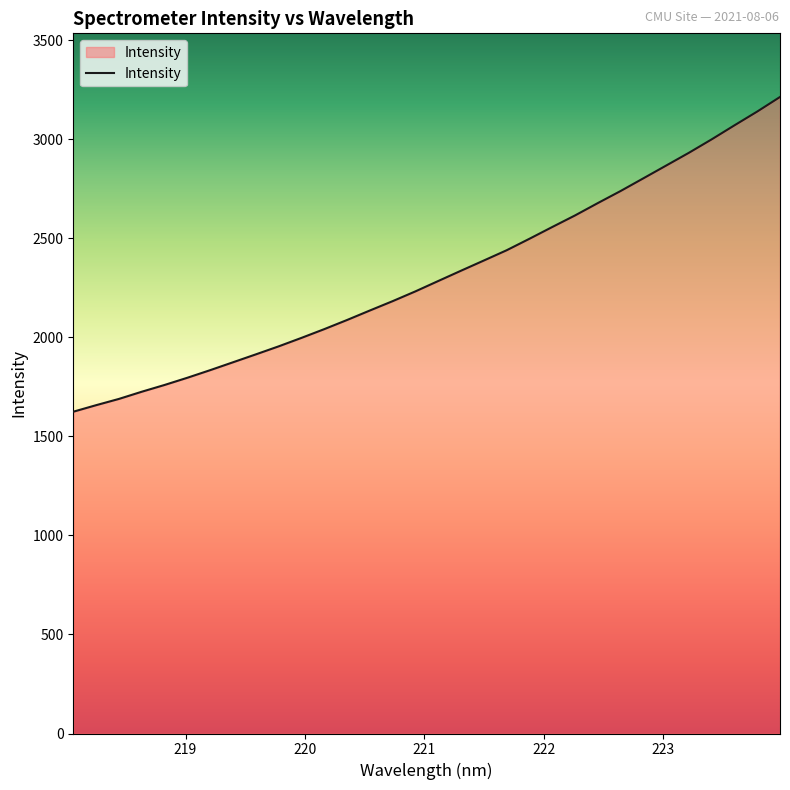

What is the sum of all values?

74049.6